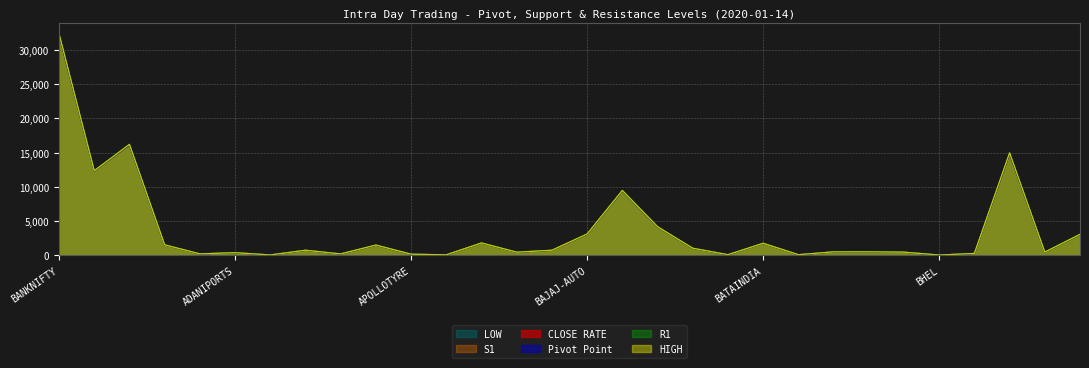

At BHARATFORG, list the series in order from largest to smallest.

R1, HIGH, CLOSE RATE, Pivot Point, S1, LOW